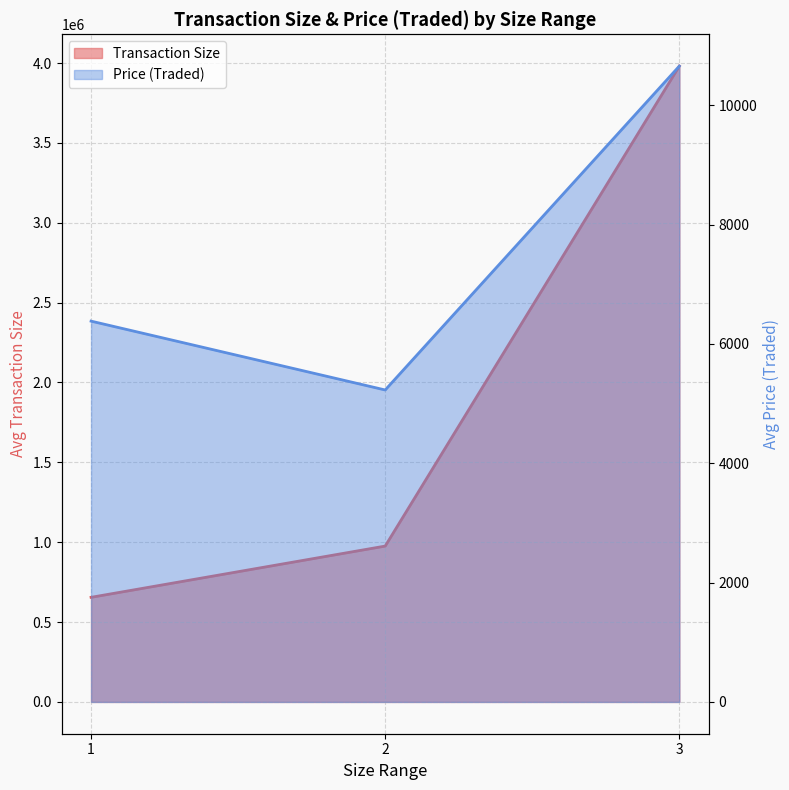

Which category has the highest value across all series?

3